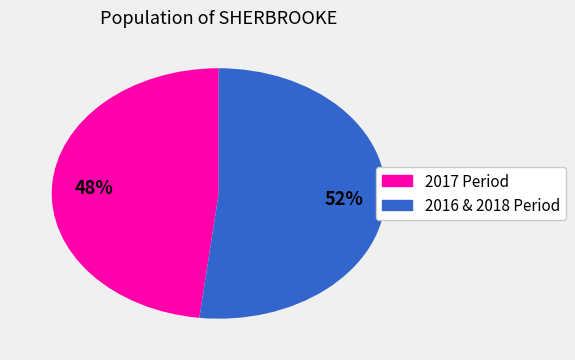

Does any single category account for the majority?

Yes